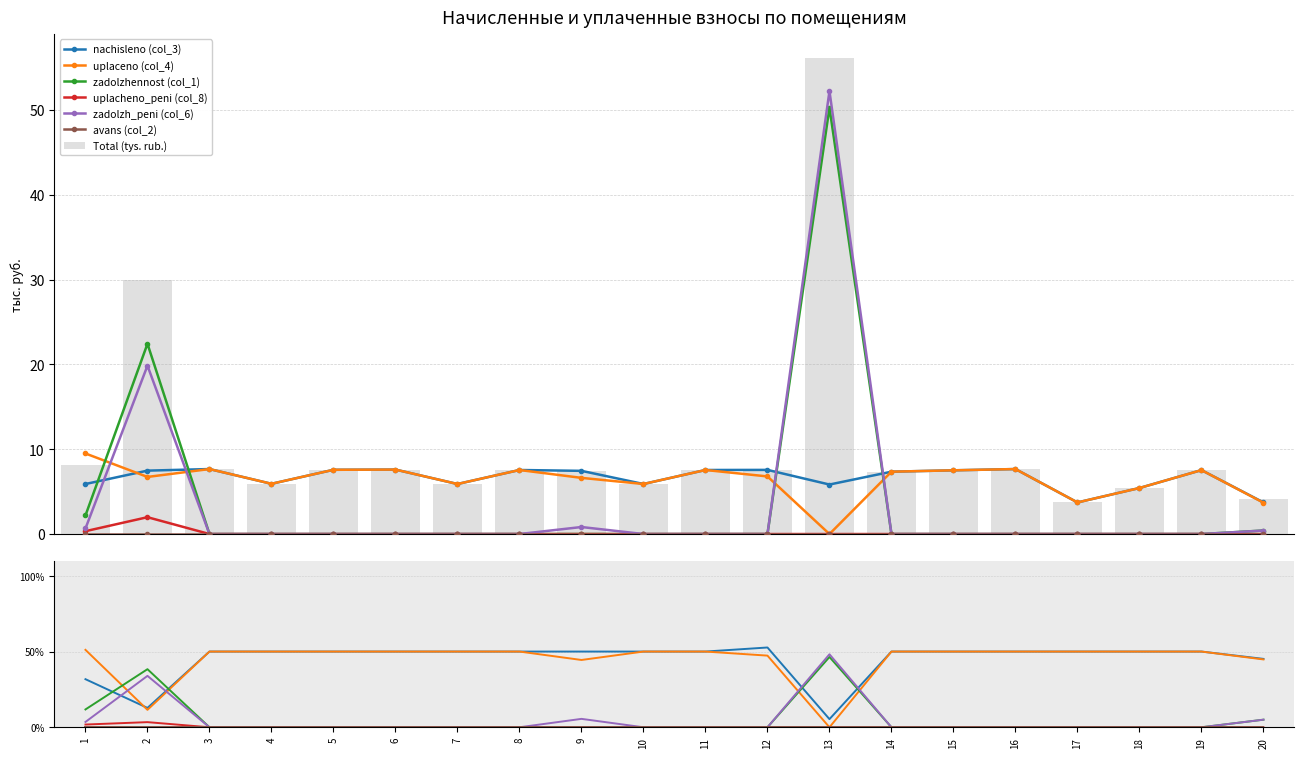

Reading left to right, transcribe all the data shown in this chart.

nachisleno (col_3): 5.9	7.5	7.7	5.9	7.6	7.6	5.9	7.6	7.5	5.9	7.6	7.6	5.8	7.4	7.5	7.7	3.7	5.4	7.5	3.7
uplaceno (col_4): 9.5	6.7	7.7	5.9	7.6	7.6	5.9	7.6	6.6	5.9	7.6	6.8	0.0	7.4	7.5	7.7	3.7	5.4	7.5	3.7
zadolzhennost (col_1): 2.2	22.4	0.0	0.0	0.0	0.0	0.0	0.0	0.0	0.0	0.0	0.0	50.3	0.0	0.0	0.0	0.0	0.0	0.0	0.4
uplacheno_peni (col_8): 0.3	2.0	0.0	0.0	0.0	0.0	0.0	0.0	0.0	0.0	0.0	0.0	0.0	0.0	0.0	0.0	0.0	0.0	0.0	0.0
zadolzh_peni (col_6): 0.7	19.9	0.0	0.0	0.0	0.0	0.0	0.0	0.8	0.0	0.0	0.0	52.2	0.0	0.0	0.0	0.0	0.0	0.0	0.4